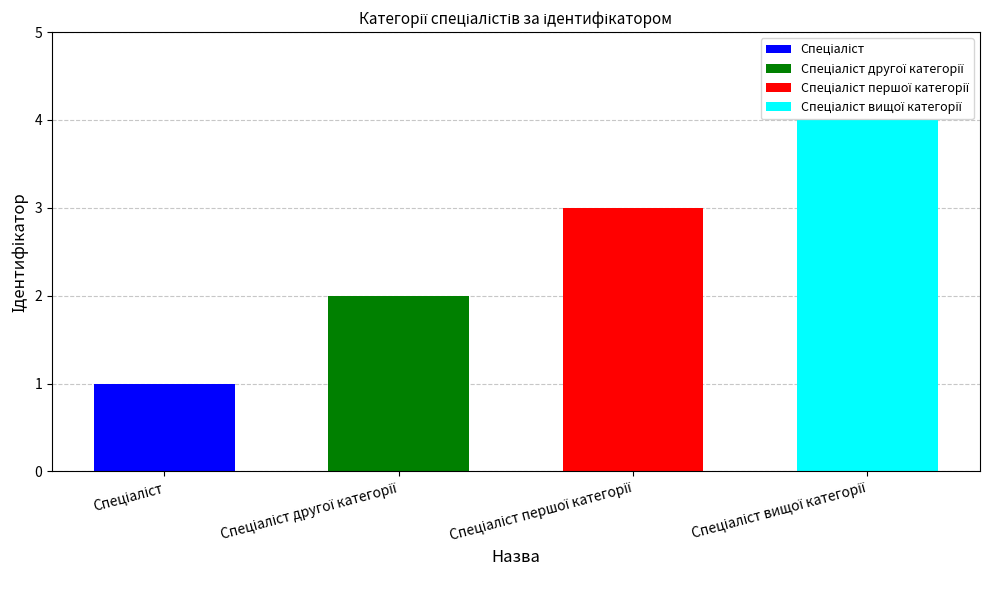

What is the value of the 3rd bar from the left?

3